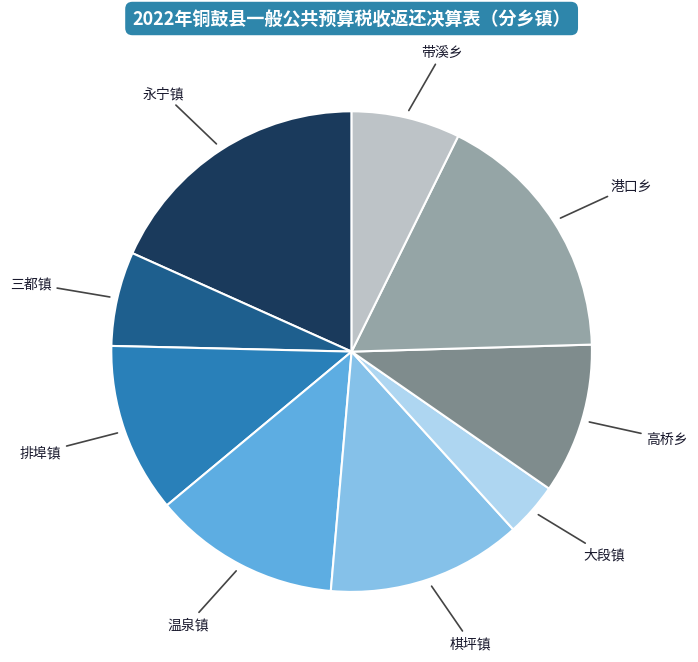

Is there any slice that represents more than half of the pie?

No